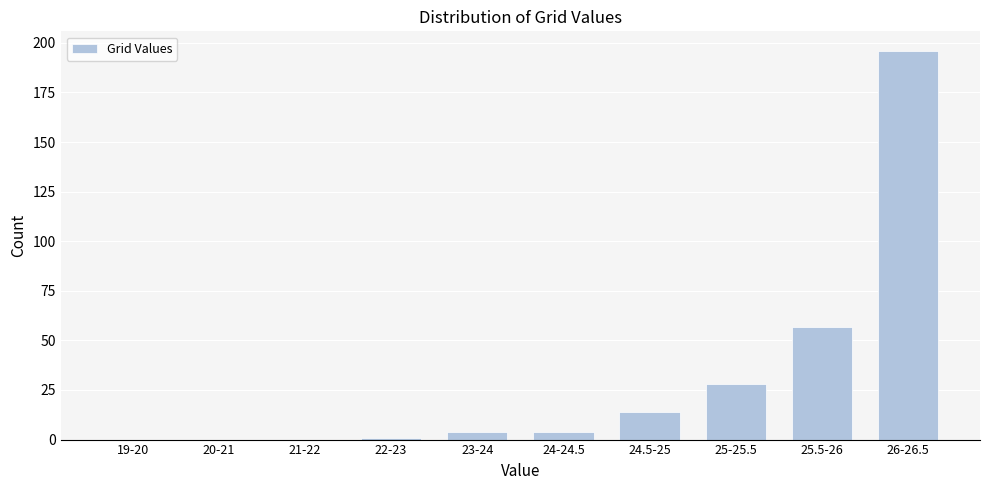

Reading left to right, list all the values displayed in this chart.

19-20=0	20-21=0	21-22=0	22-23=1	23-24=4	24-24.5=4	24.5-25=14	25-25.5=28	25.5-26=57	26-26.5=196